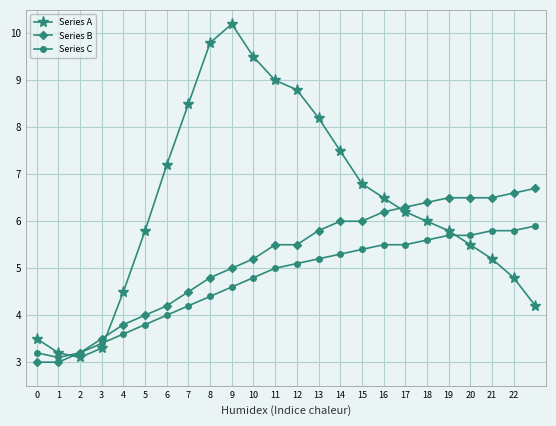

What is the sum of all Series A values?

153.1